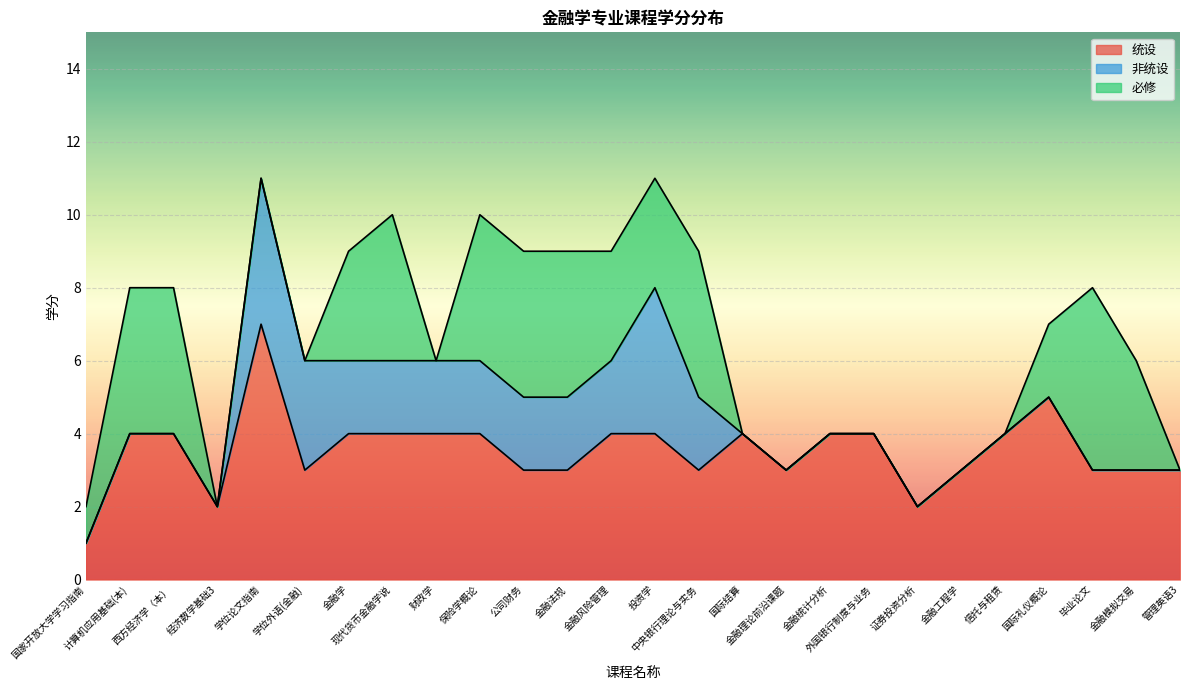

Does the chart display data point markers on the line(s)?

No